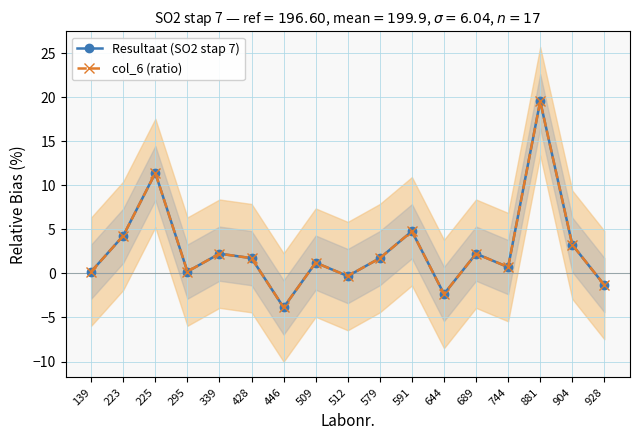

True or false: Resultaat (SO2 stap 7) and col_6 (ratio) intersect in this chart.

False